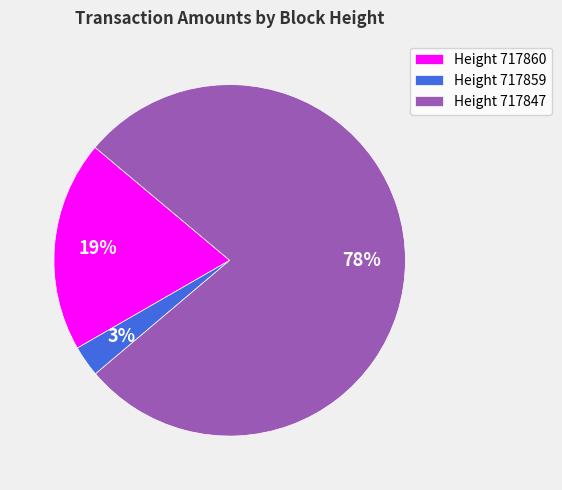

Does any single category account for the majority?

Yes